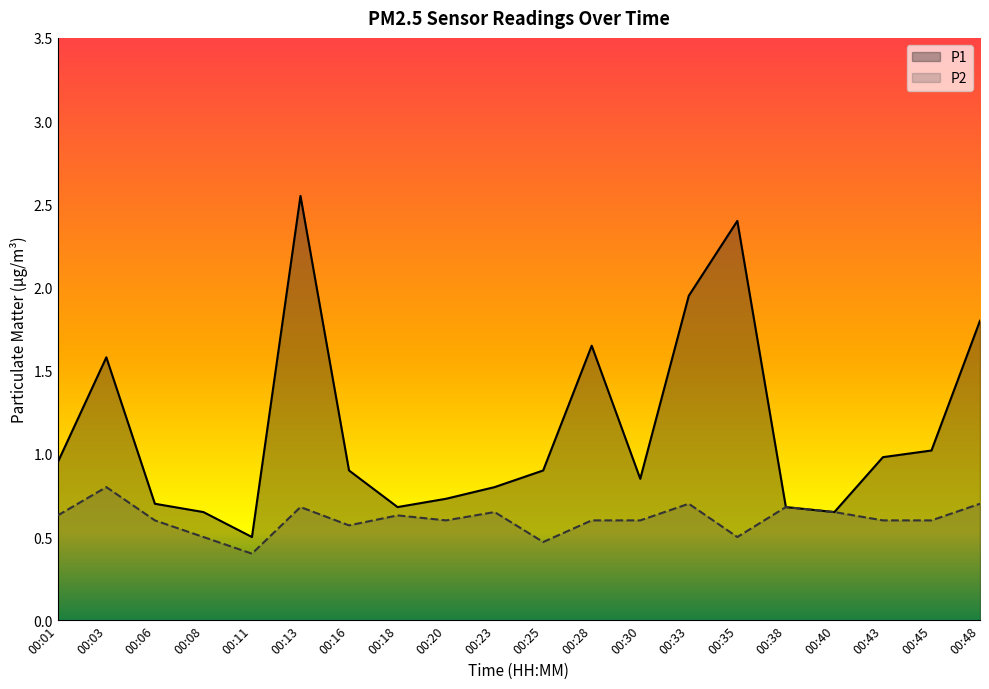

Rank the categories by P1 value from lowest to highest.

00:11, 00:08, 00:40, 00:18, 00:38, 00:06, 00:20, 00:23, 00:30, 00:16, 00:25, 00:01, 00:43, 00:45, 00:03, 00:28, 00:48, 00:33, 00:35, 00:13